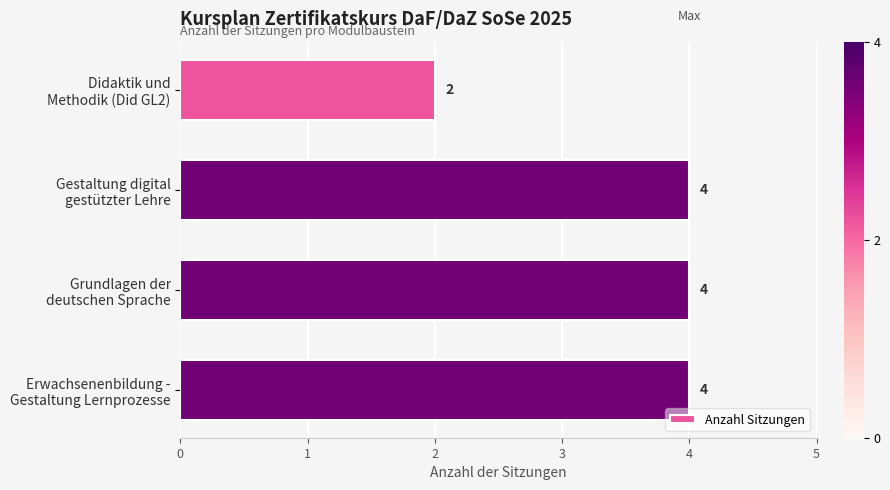

How many values are between 4 and 5?

3